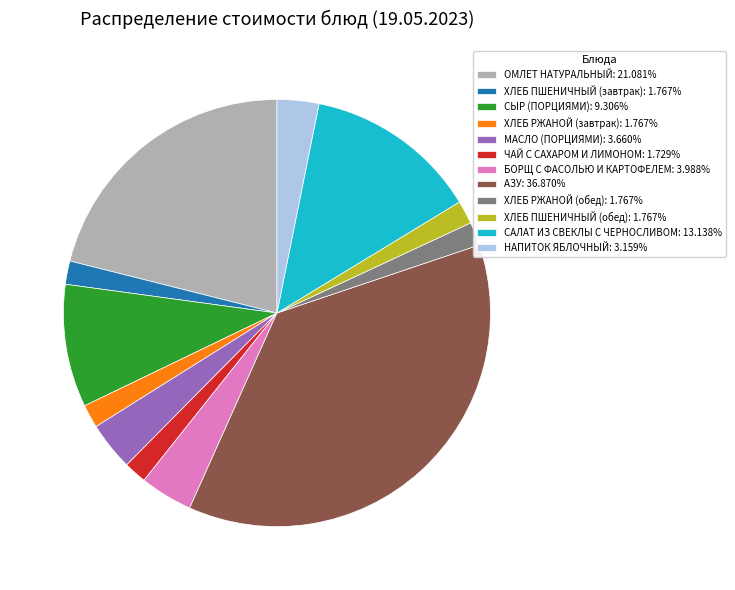

Does НАПИТОК ЯБЛОЧНЫЙ represent more than half of the total?

No